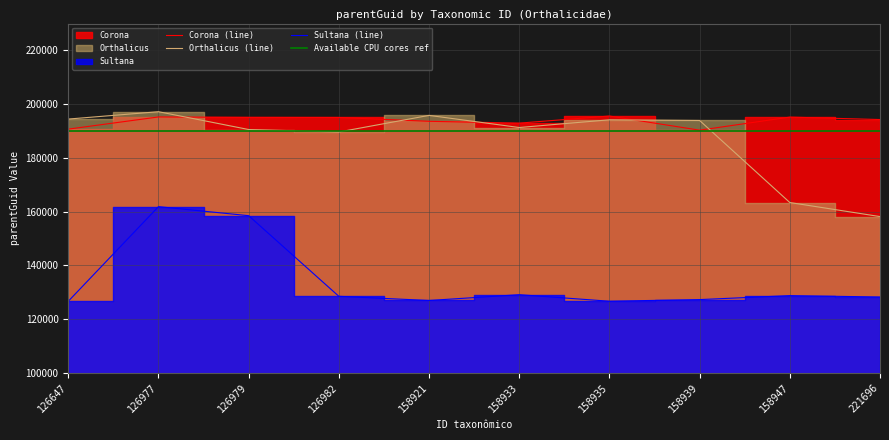

Is the value of Sultana (line) at 158947 greater than the value of Corona (line) at 158933?

No